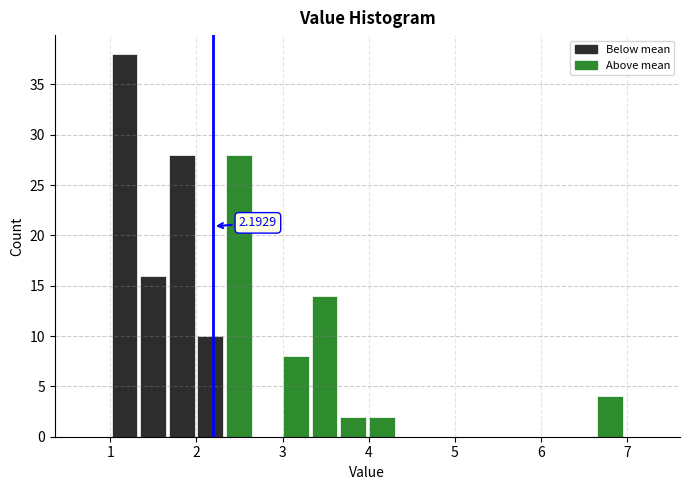

Around what value on the x-axis is the tallest bar? Give the approximate position of its centre, as read against the axis.

1.2